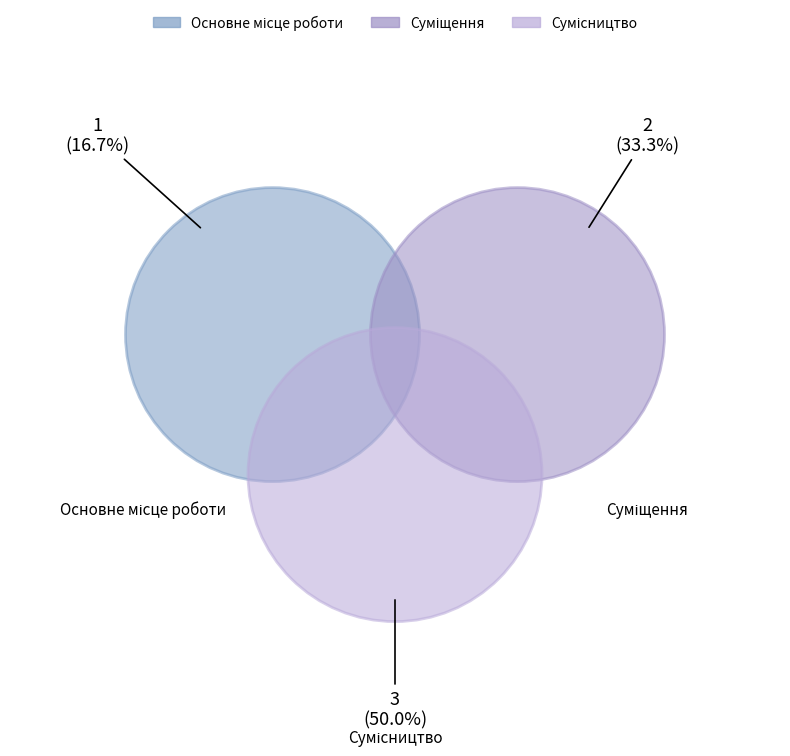

Rank the categories by value from lowest to highest.

Основне місце роботи, Суміщення, Сумісництво